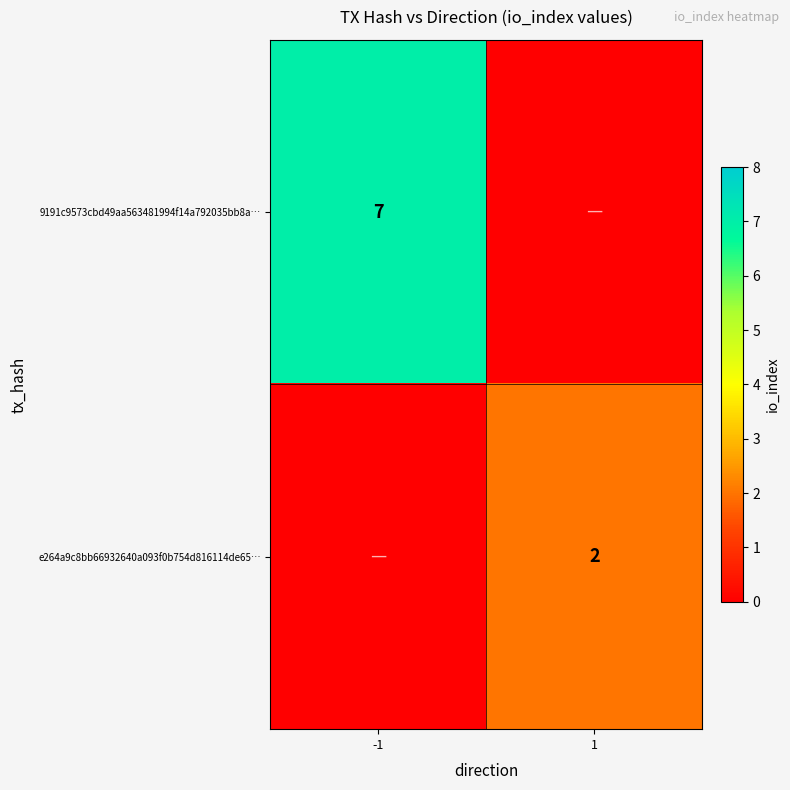

The value of e264a9c8bb66932640a093f0b754d816114de65… at 1 is 3. True or false?

False